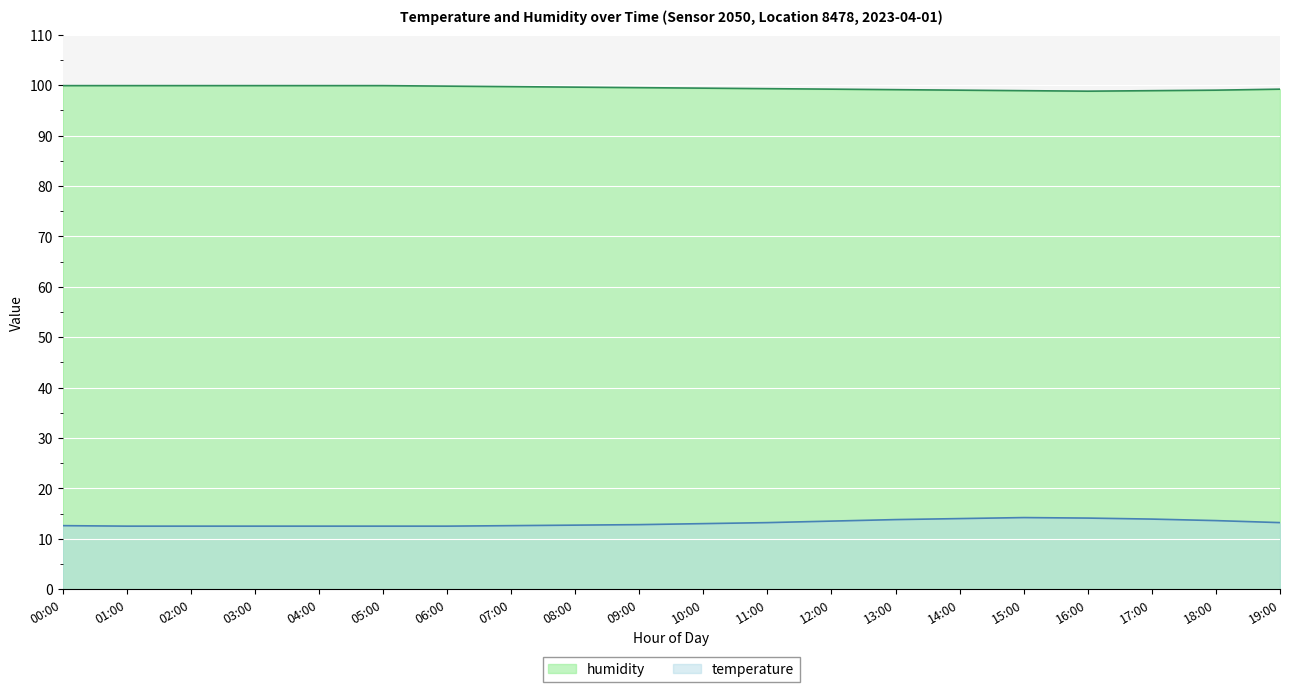

How many lines are shown in the chart?

2